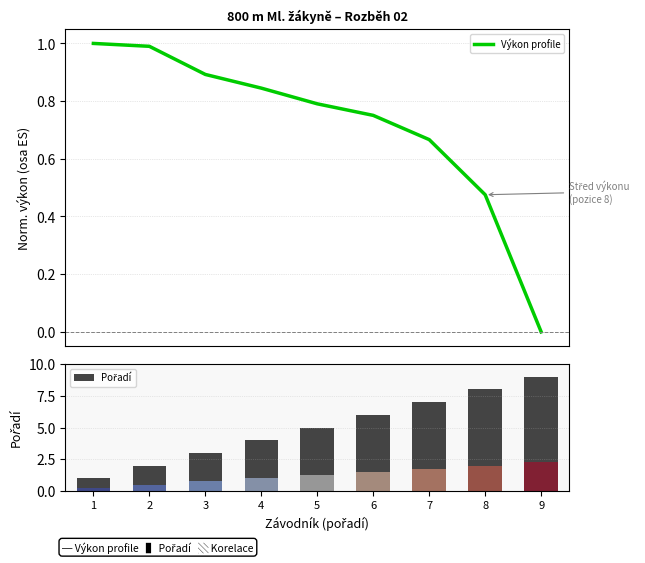

Which series has the largest total across all categories?

Pořadí